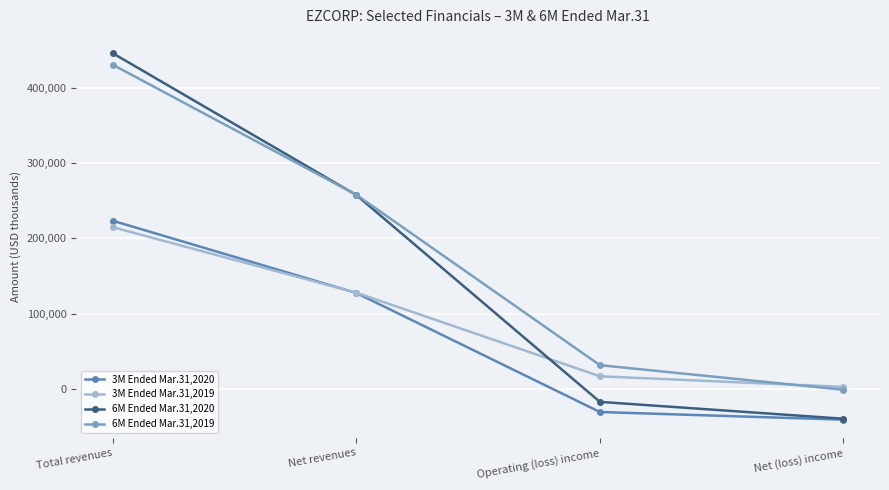

Which series has the largest total across all categories?

6M Ended Mar.31,2019